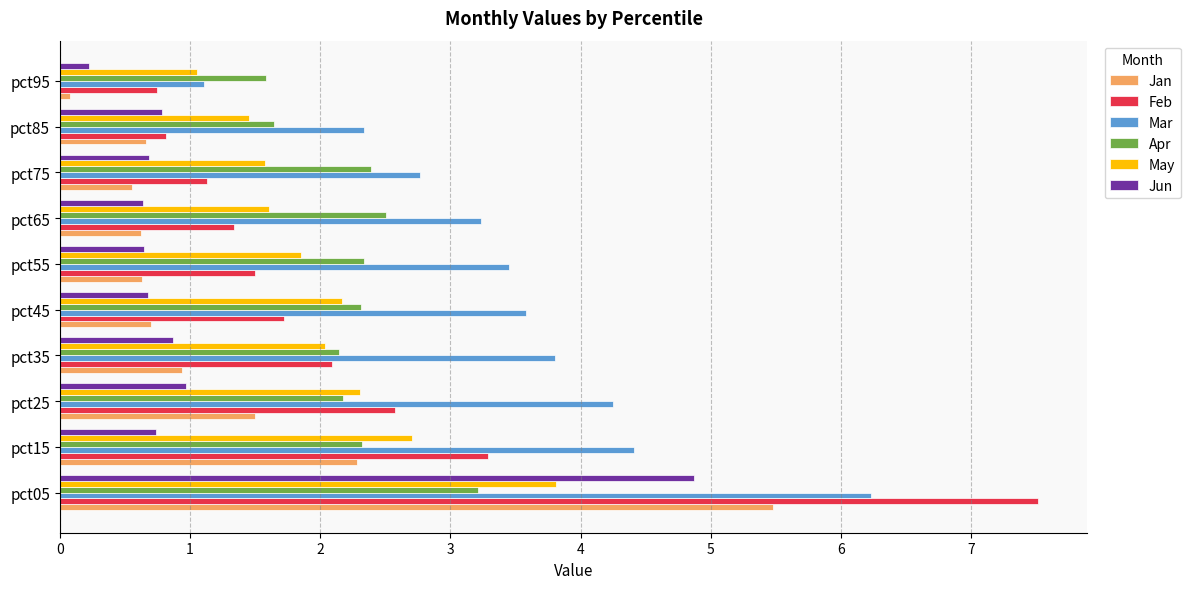

What is the sum of all Mar values?

35.2